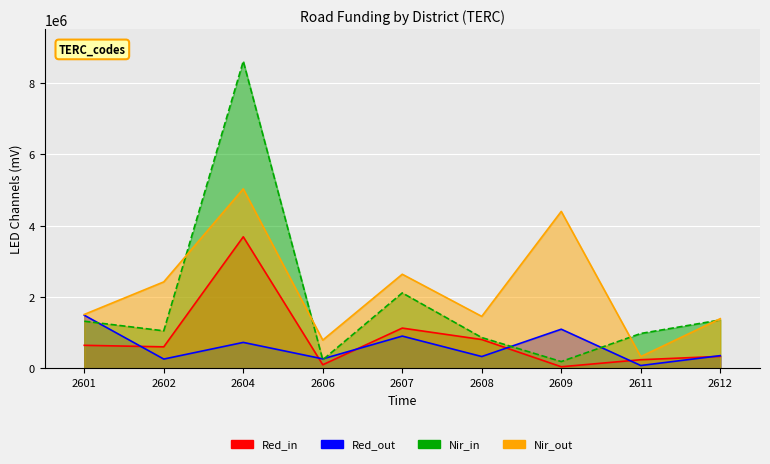

Reading left to right, extract all data points from this chart.

Red_in: 2601=648387.8	2602=606103.6	2604=3686763.5	2606=104256.5	2607=1130697.0	2608=810372.3	2609=48368.0	2611=245000.0	2612=339599.3
Red_out: 2601=1491097.3	2602=263595.8	2604=729886.9	2606=269090.1	2607=906823.1	2608=334416.5	2609=1099438.3	2611=83000.0	2612=359073.2
Nir_in: 2601=1322969.0	2602=1054379.0	2604=8602447.0	2606=243264.0	2607=2115918.0	2608=865506.0	2609=193471.0	2611=980000.0	2612=1358393.0
Nir_out: 2601=1512902.0	2602=2424412.0	2604=5029631.0	2606=794860.0	2607=2638290.0	2608=1458649.0	2609=4397749.0	2611=332000.0	2612=1394004.0